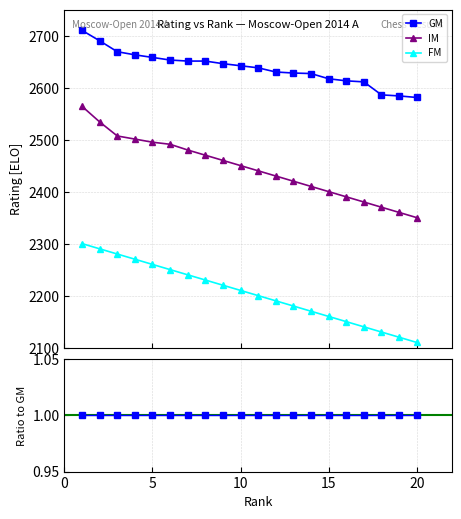

How many lines are shown in the chart?

3